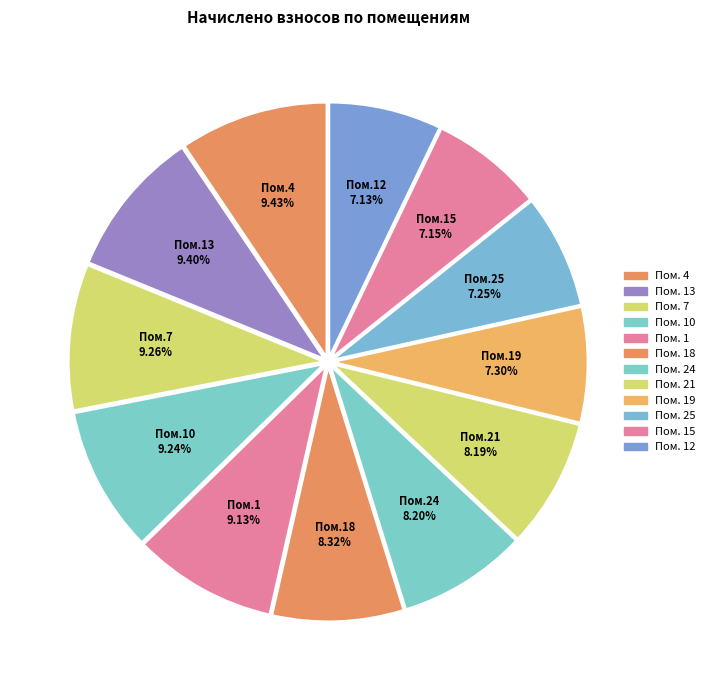

How many slices are in this pie chart?

12